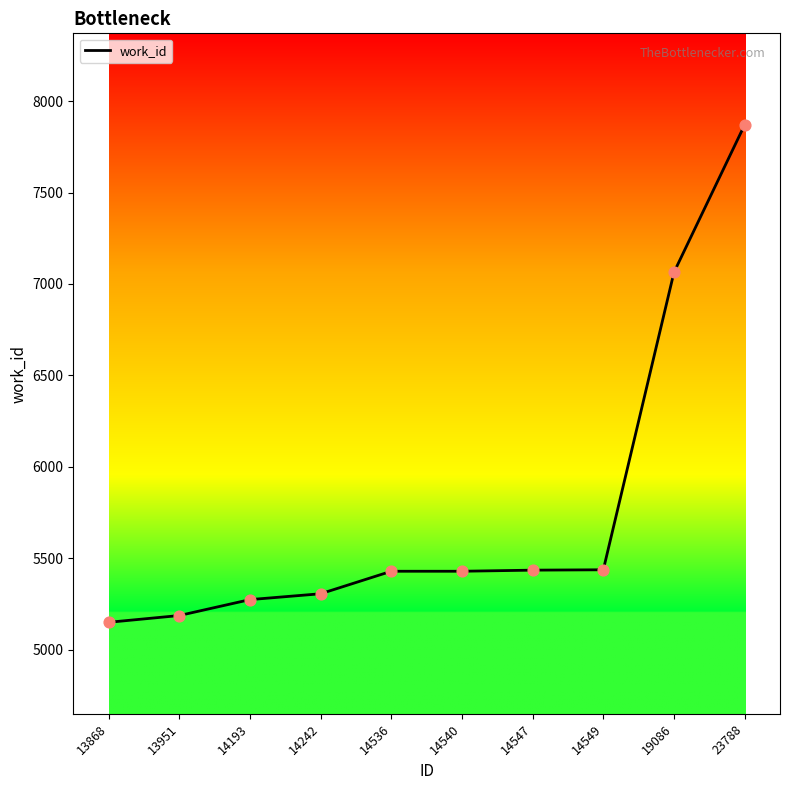

What is the ratio of the value at 14547 to the value at 19086?

0.8